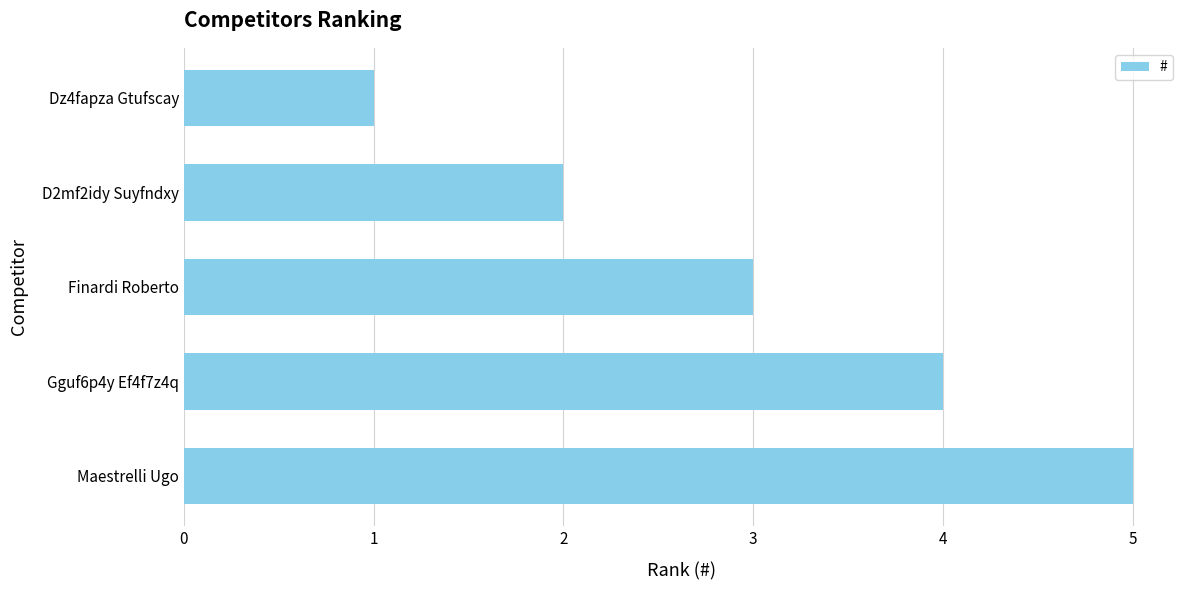

Count the number of categories in the chart.

5